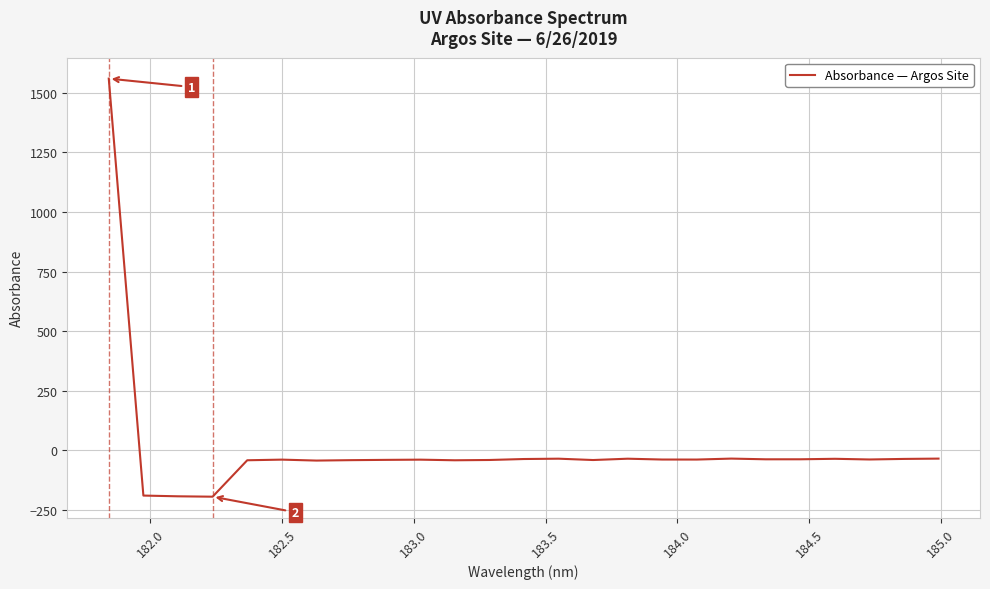

What is the smallest value displayed?

-193.9